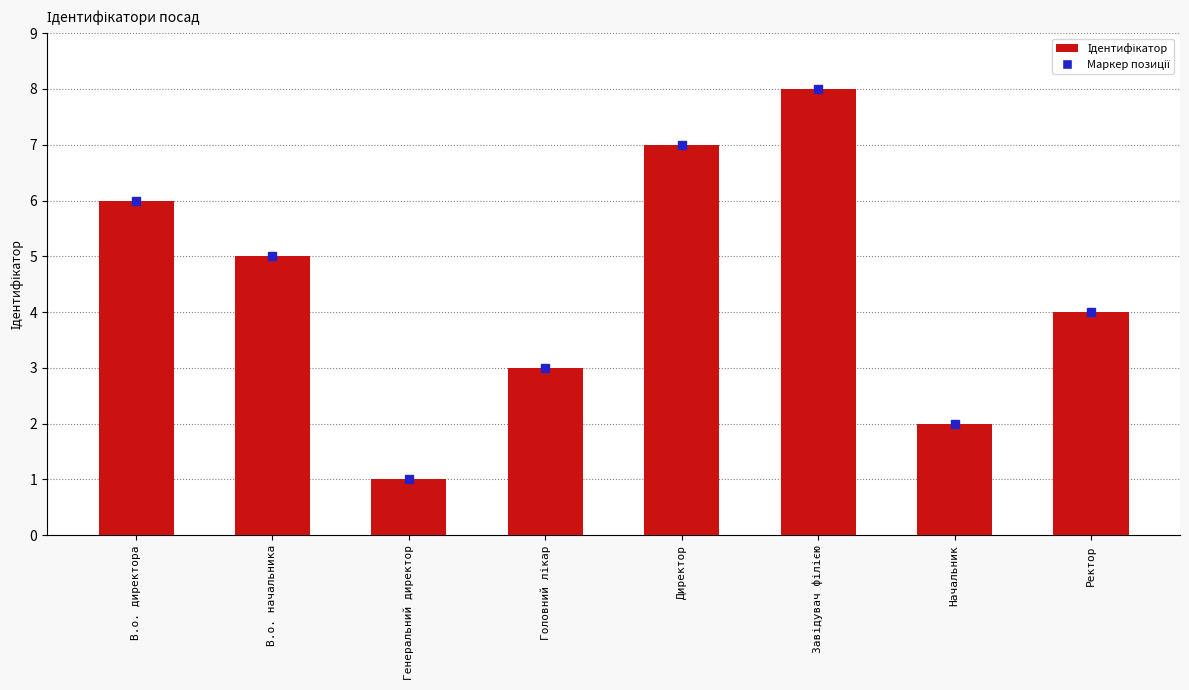

What is the difference between the maximum and second lowest values?

6